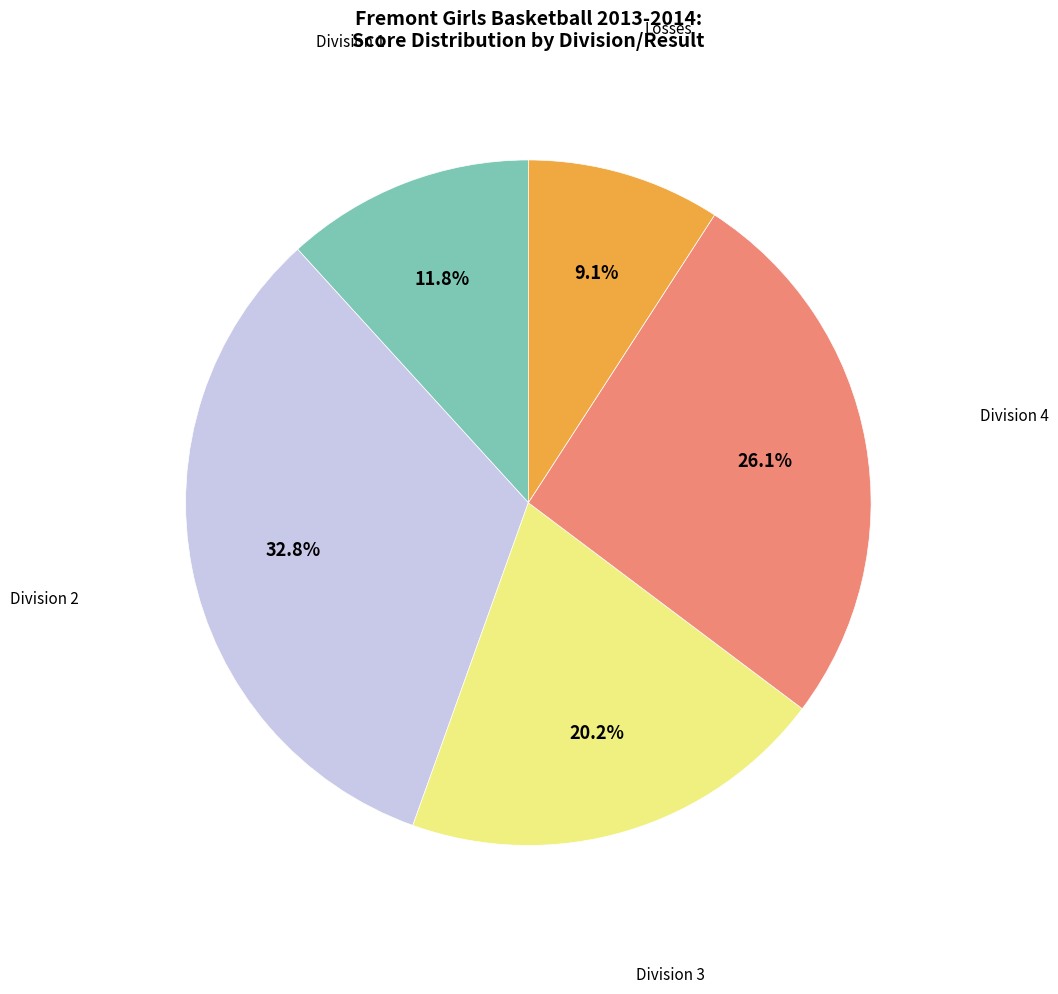

Does any single category account for the majority?

No